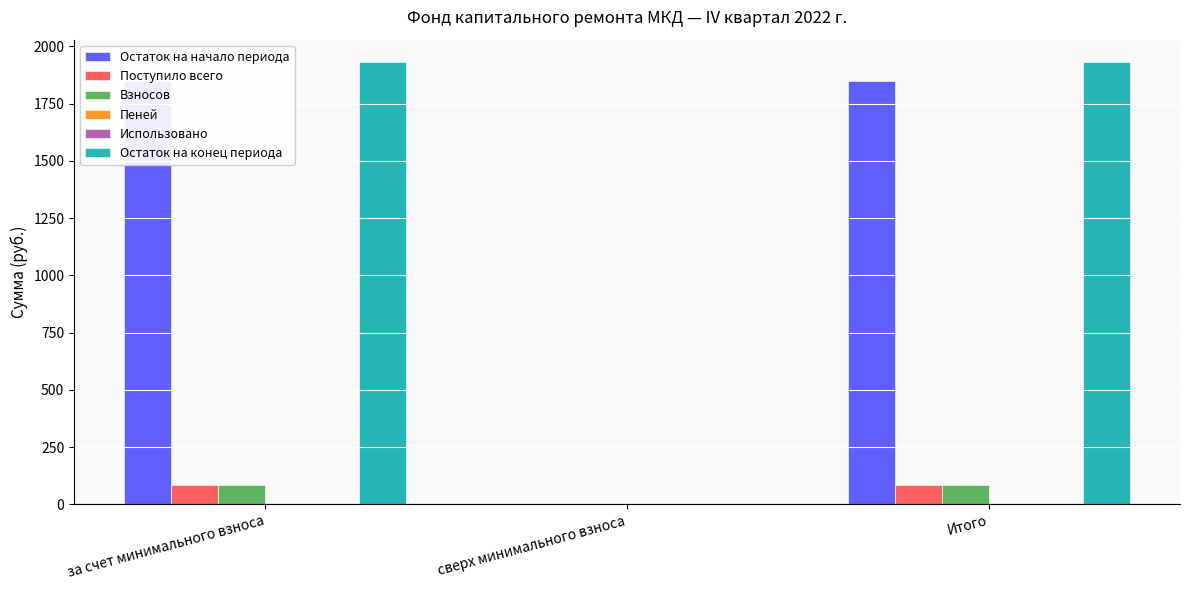

Rank the categories by Остаток на начало периода value from lowest to highest.

сверх минимального взноса, за счет минимального взноса, Итого